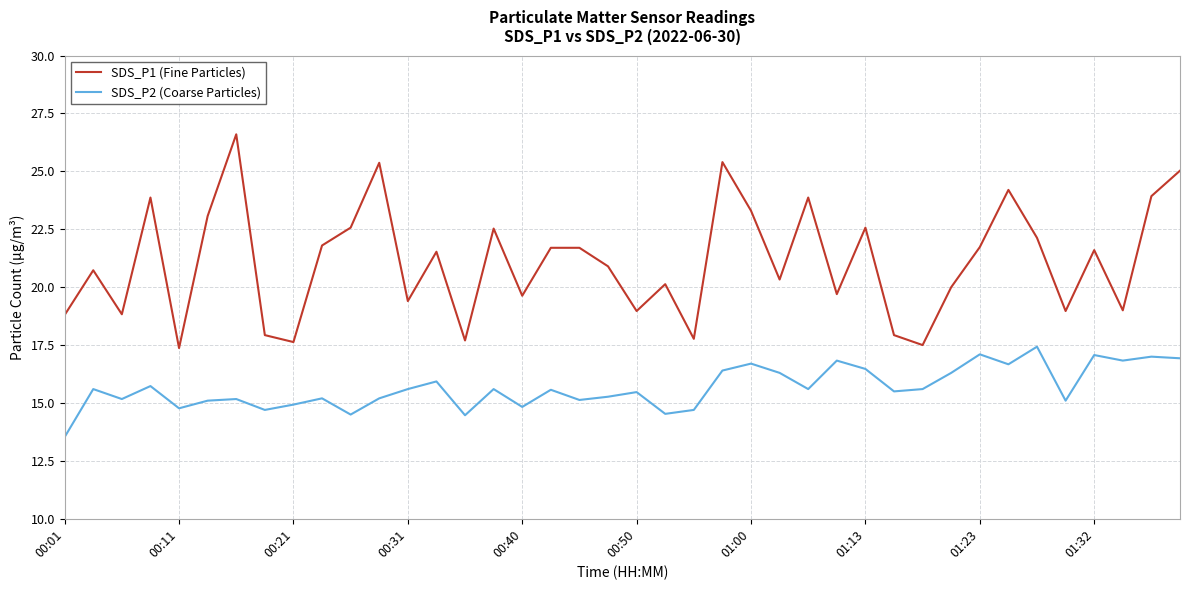

How many values in the SDS_P1 (Fine Particles) series exceed 21?

20